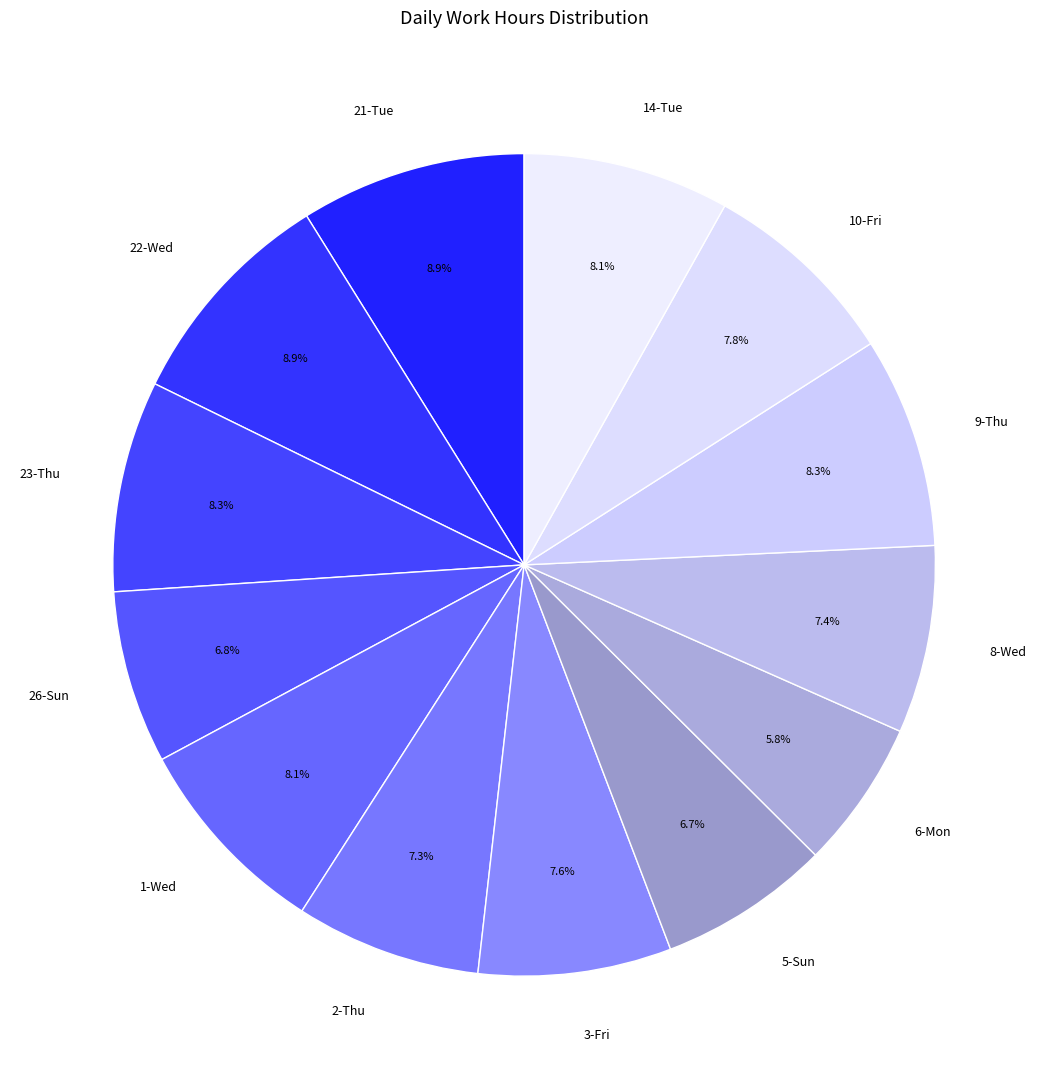

Which category has the smallest portion of the pie?

6-Mon